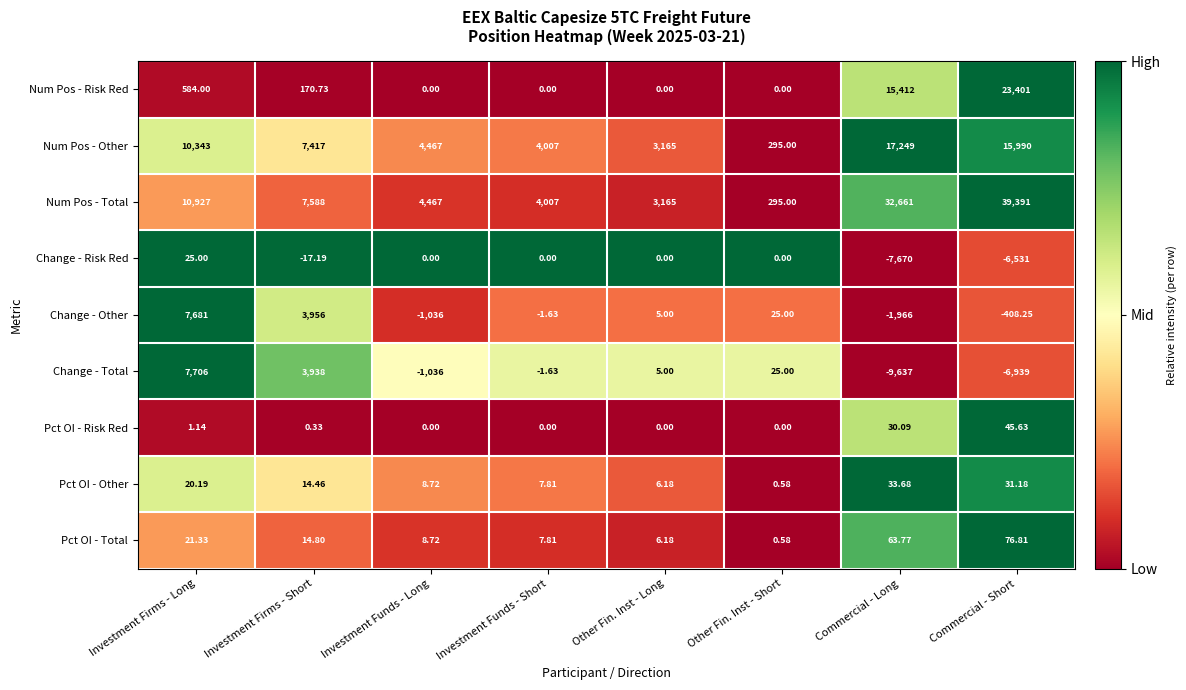

Is the value of Change - Risk Red at Investment Firms - Short greater than the value of Num Pos - Other at Investment Firms - Long?

No